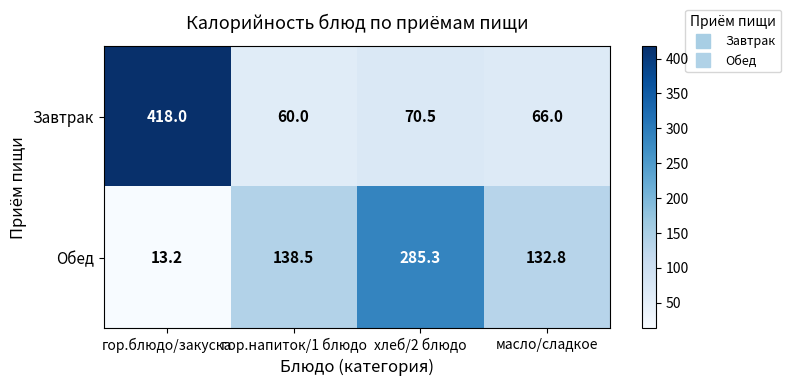

The Обед series shows 66.8 at гор.напиток/1 блюдо. True or false?

False